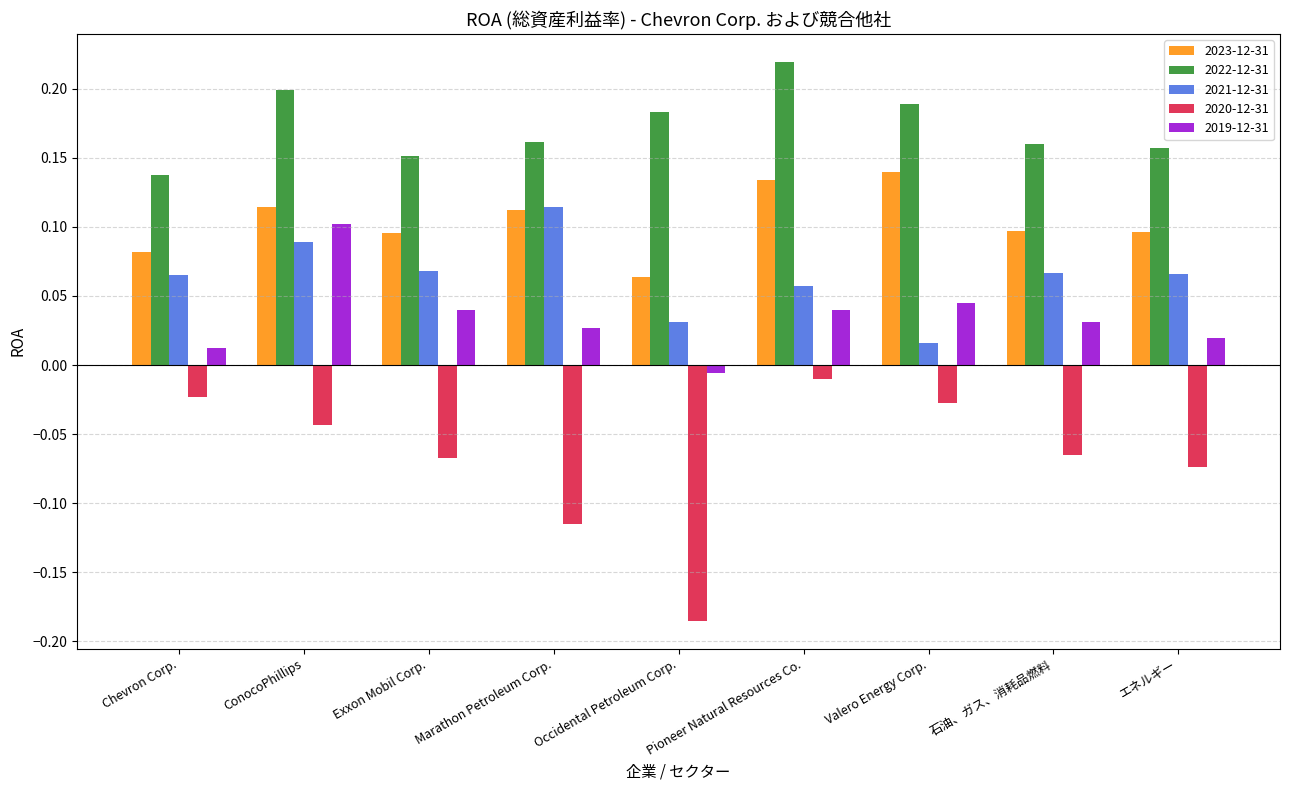

What is the sum of all 2020-12-31 values?

-0.6